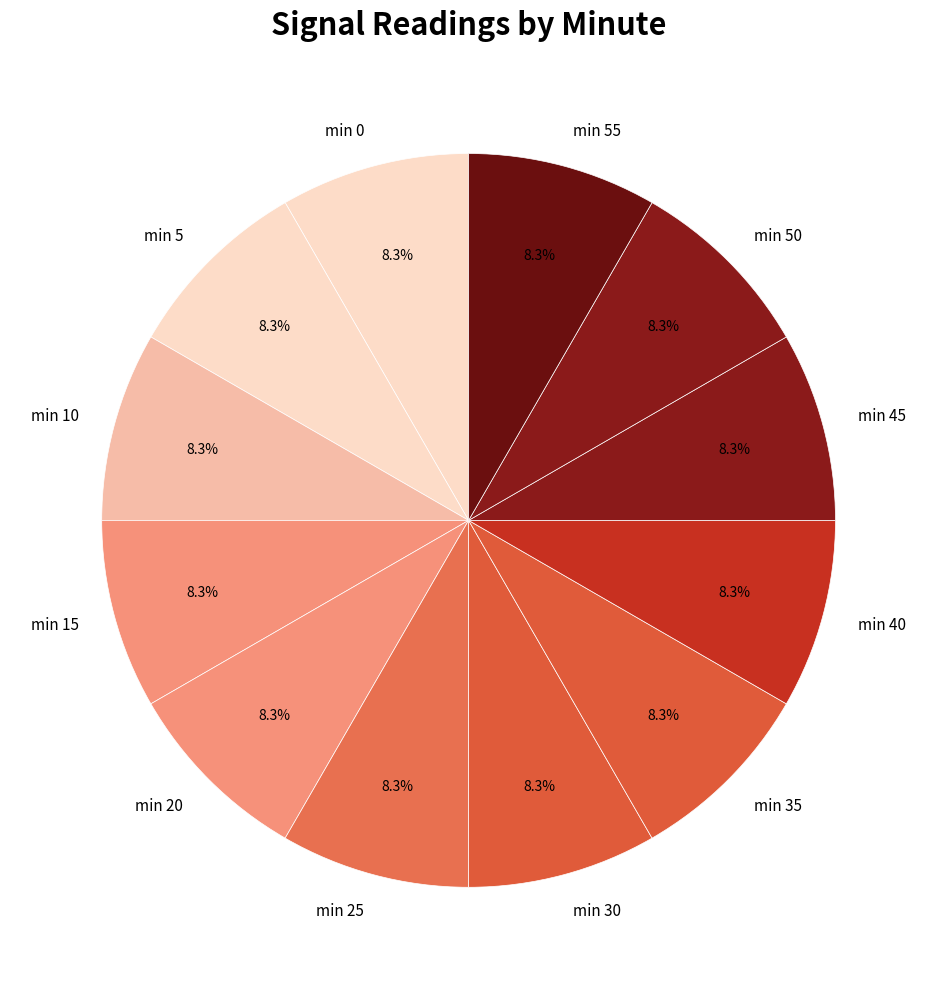

Approximately how many times larger is the value at min 45 compared to min 20?

1.0